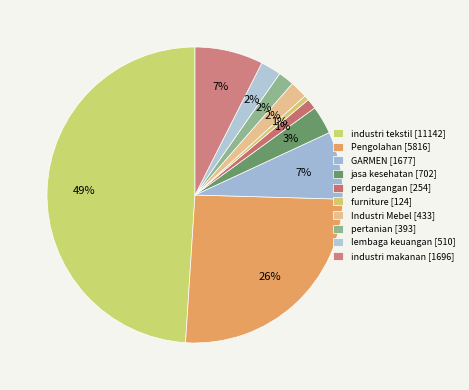

How many segments does this pie chart have?

10